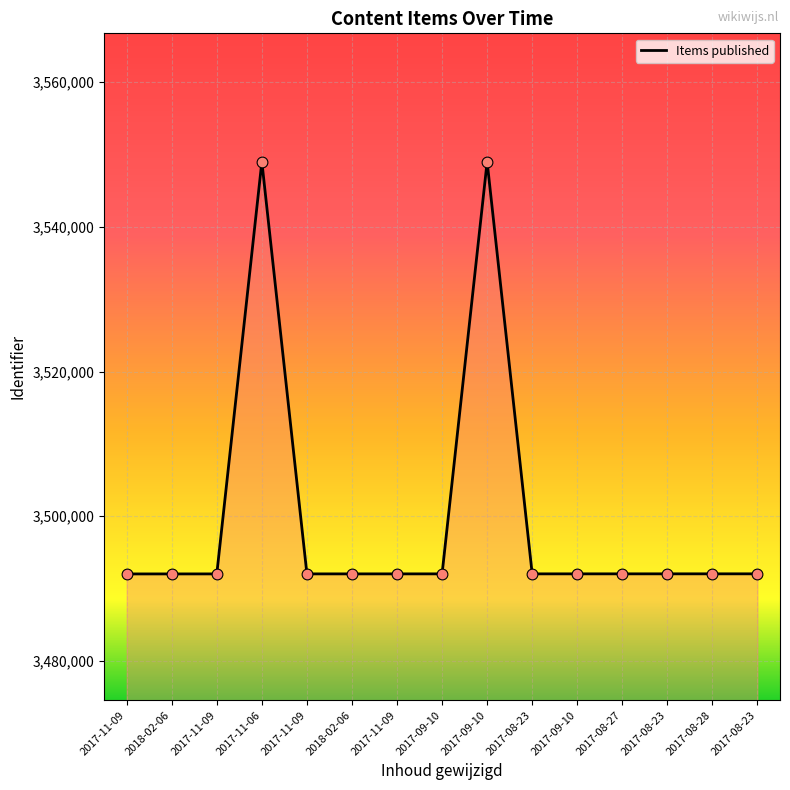

How many lines are shown in the chart?

1